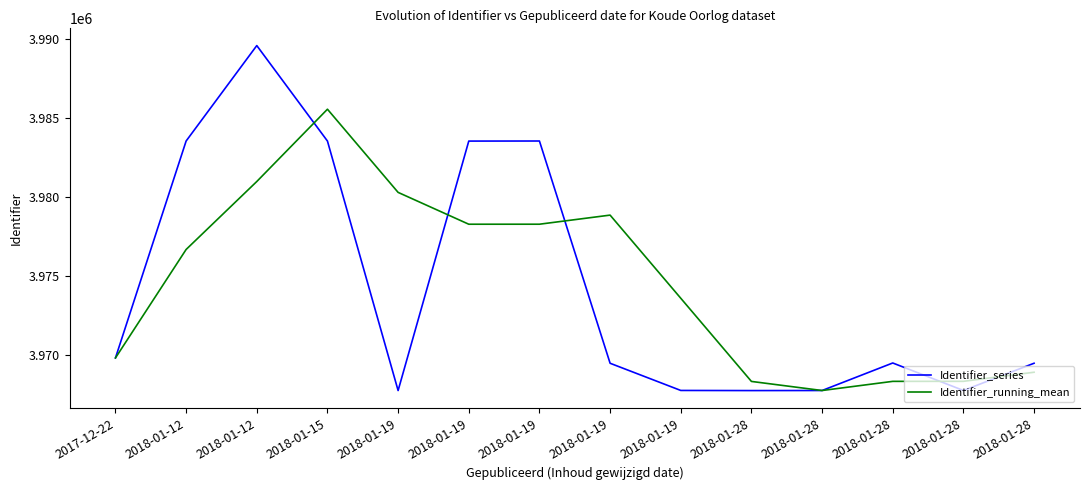

What are all the series names shown in the legend?

Identifier_series, Identifier_running_mean